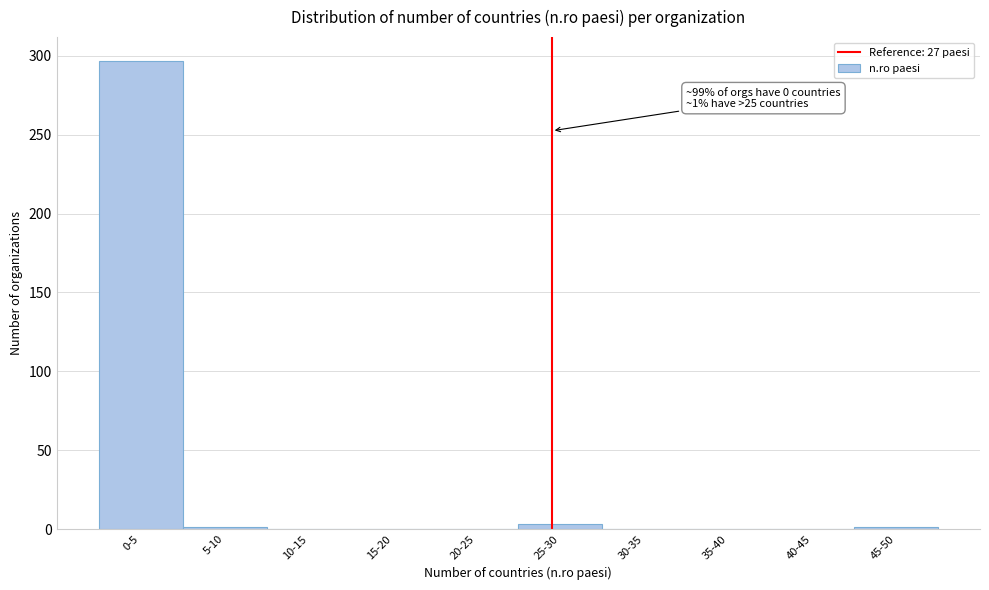

Is it true that the value at 10-15 is 0?

True